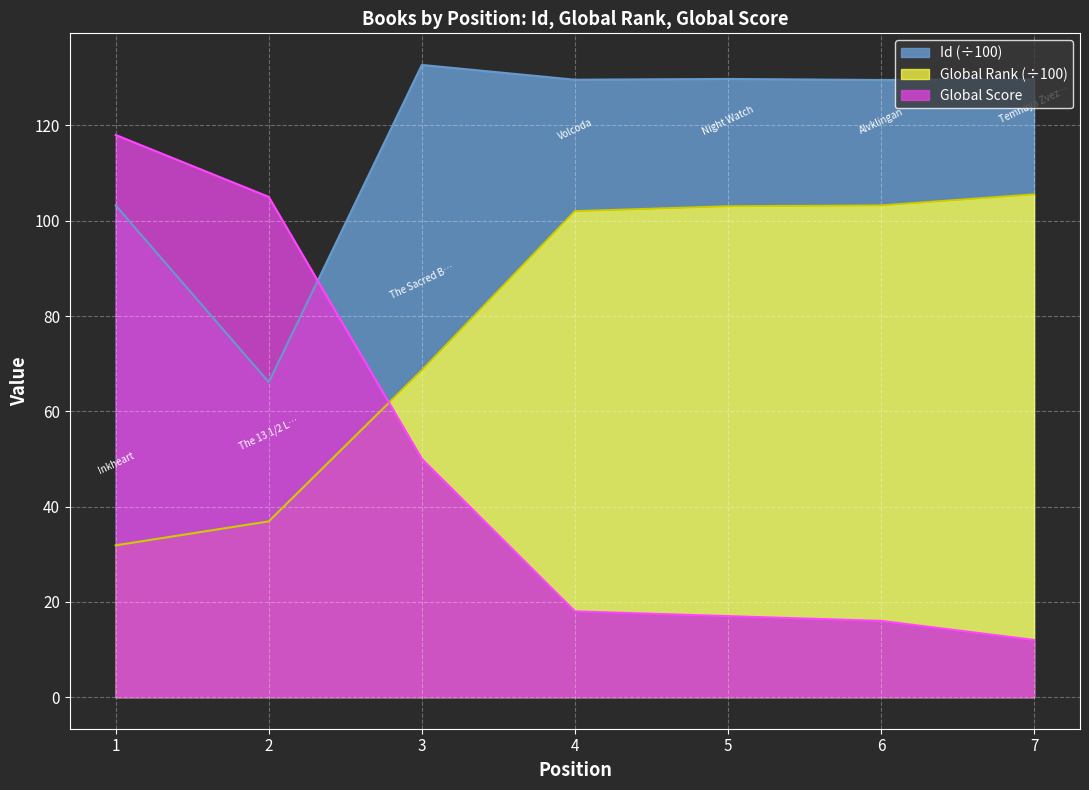

True or false: Id has more than 0 points higher than both neighbors.

True